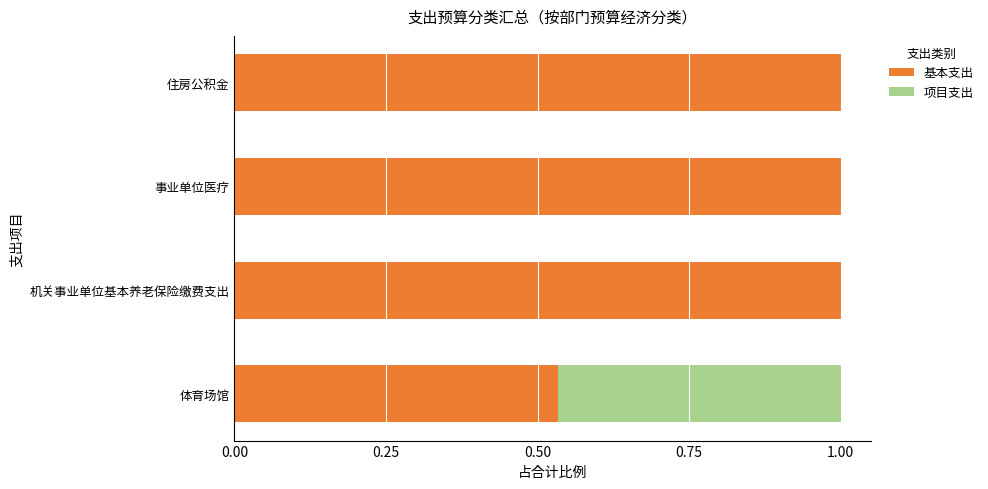

What is the highest value of the 基本支出 series?

1.0